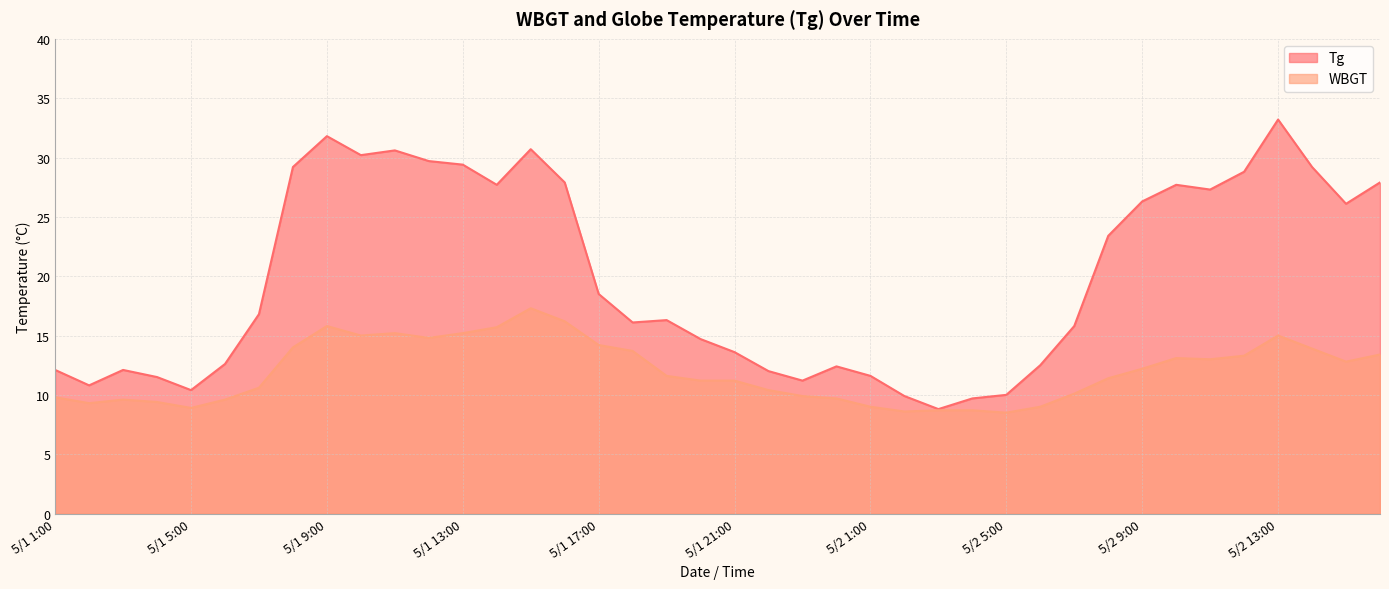

How many interior local valleys does the WBGT series have?

8